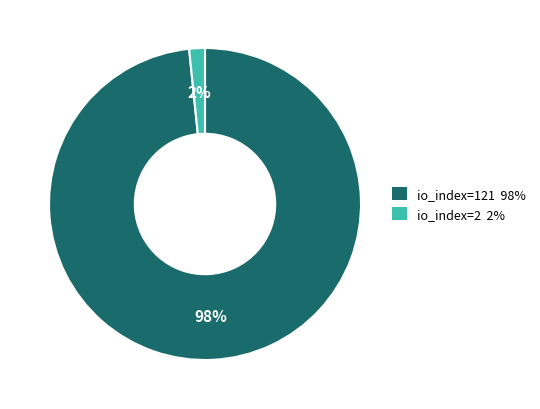

Between io_index=121 and io_index=2, which is larger?

io_index=121